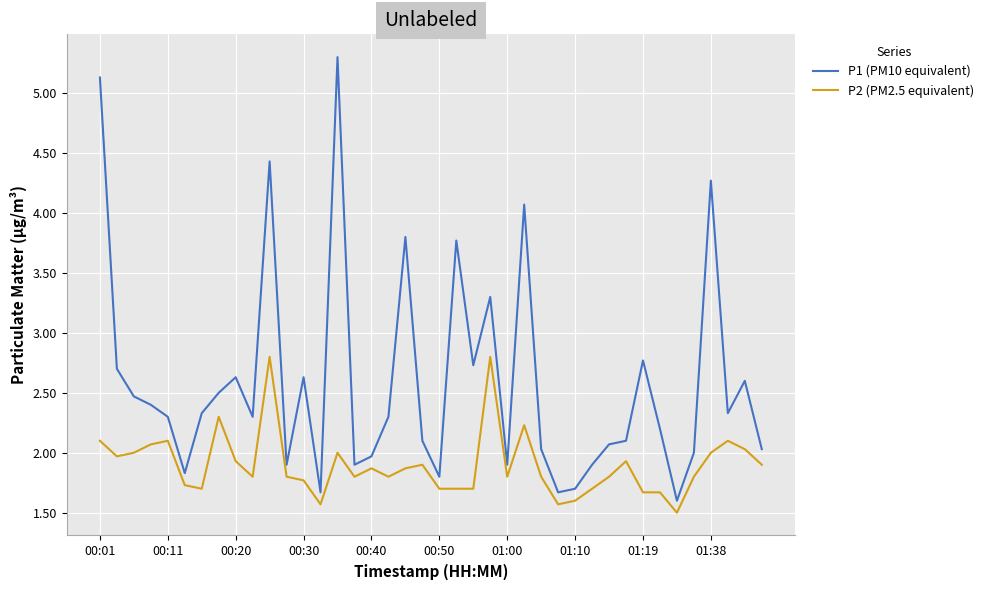

What is the difference between the maximum and minimum values in the P1 (PM10 equivalent) series?

3.7